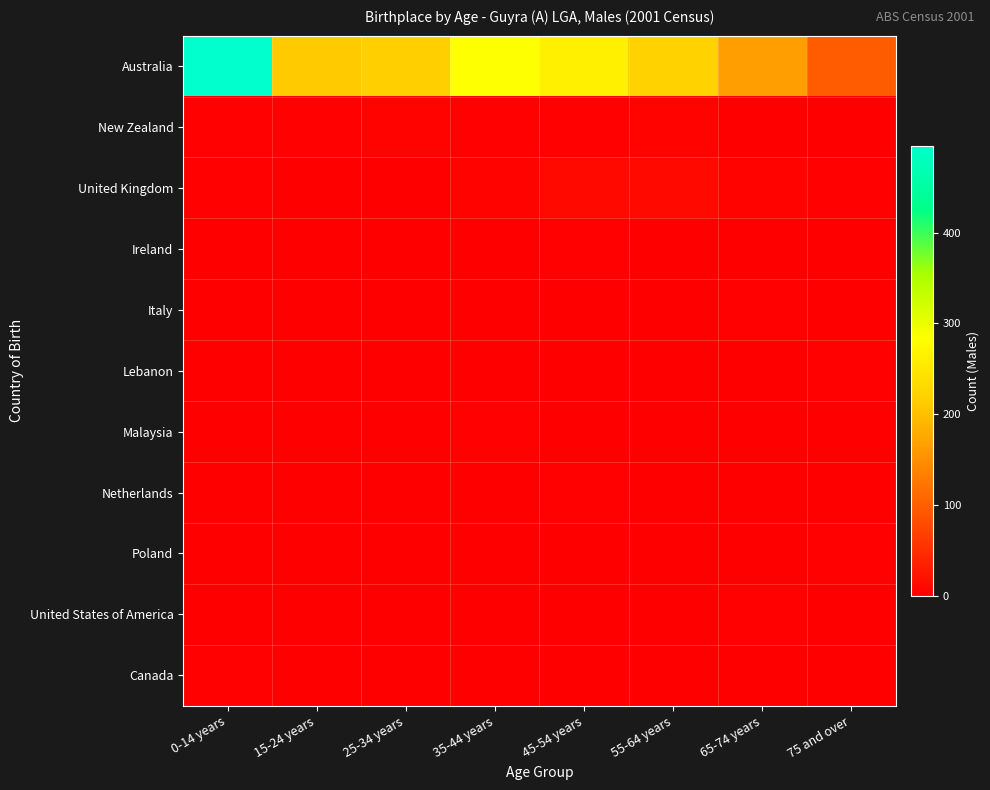

What is the difference between the highest and lowest values at 45-54 years?

263